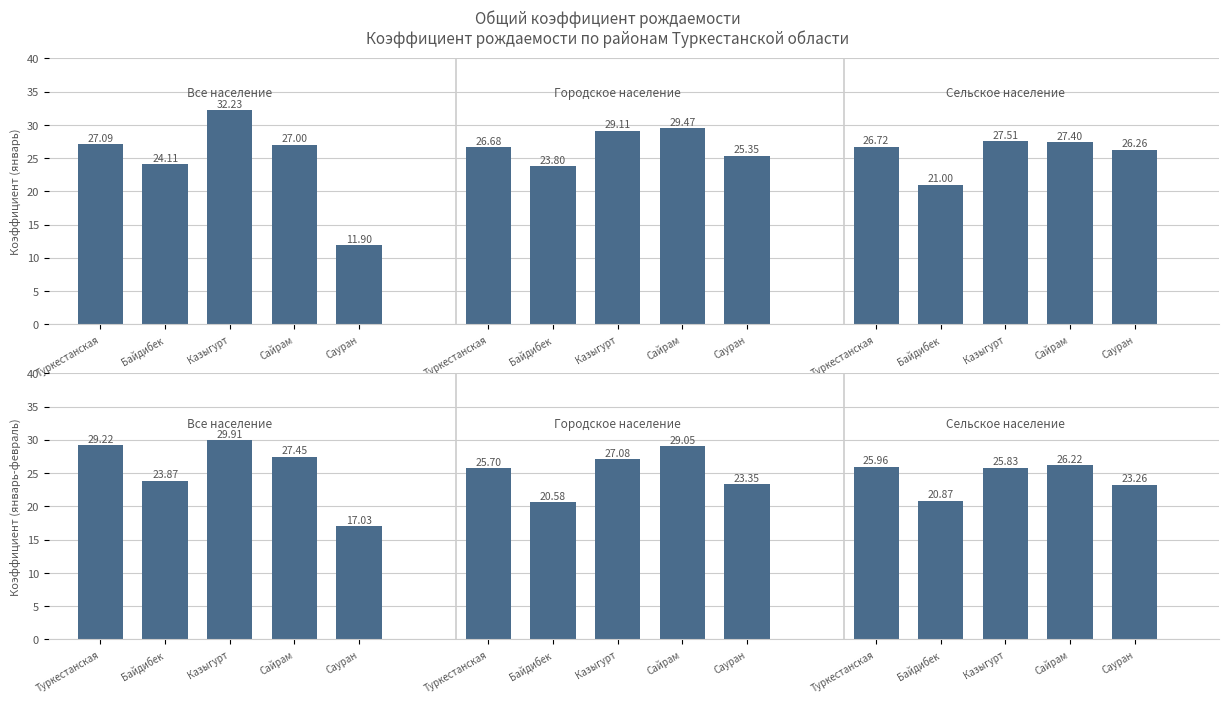

Which series has the widest spread of values?

Все население